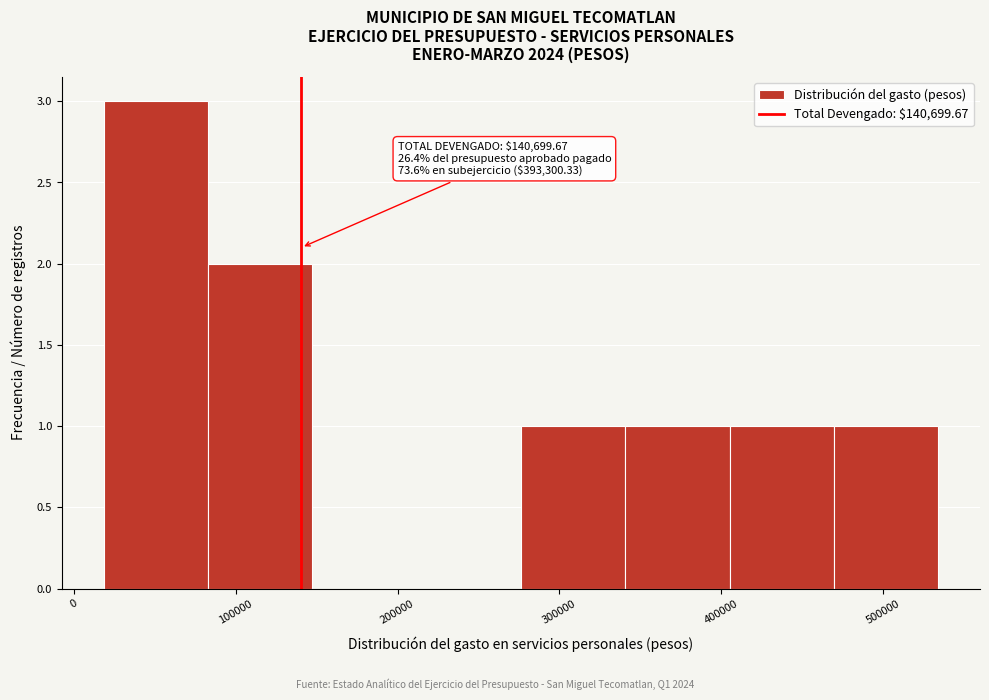

Over which range of the x-axis is the bar tallest?

20000 to 80000